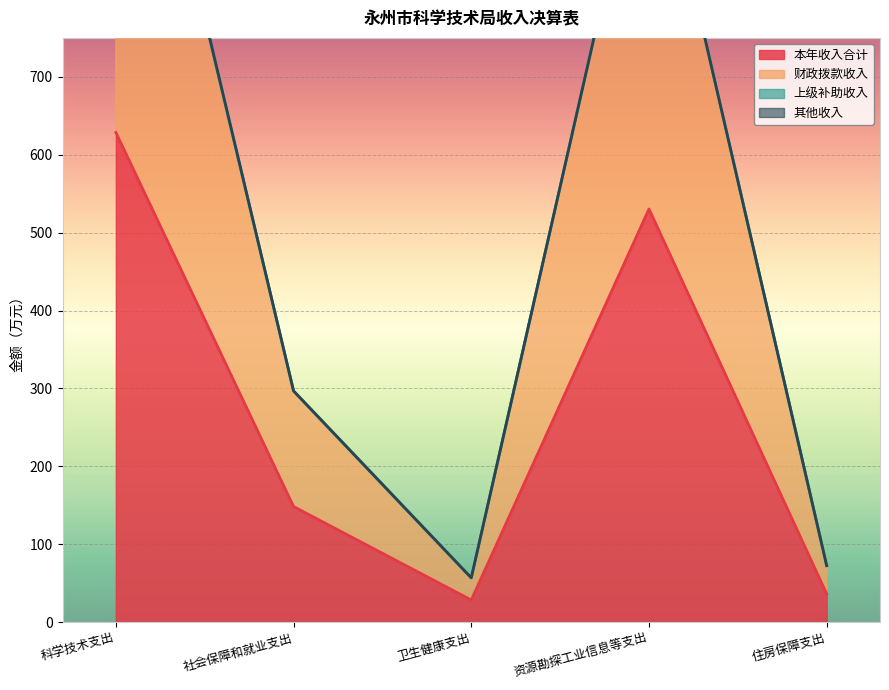

True or false: 财政拨款收入 has a value of 15.3 at 卫生健康支出.

False